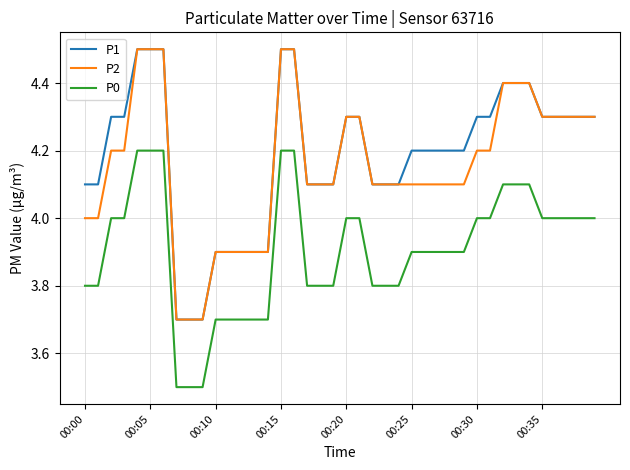

Does the chart have visible grid lines?

Yes